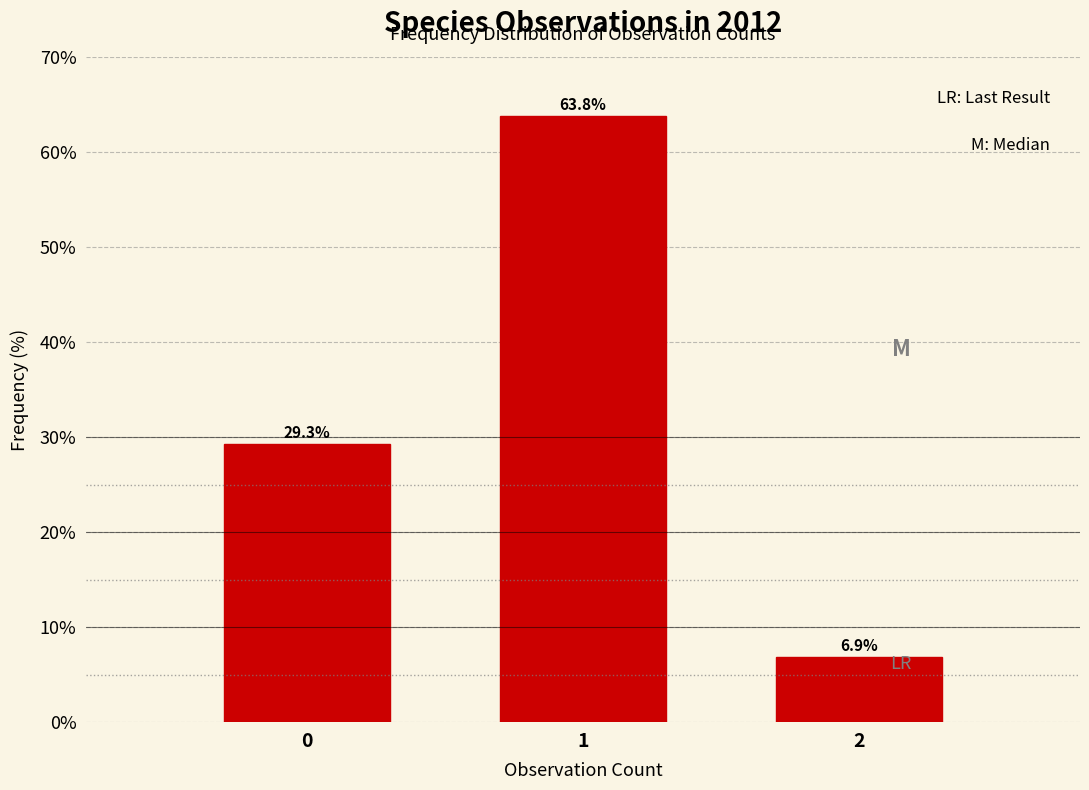

Reading left to right, transcribe all the data shown in this chart.

0=29.3	1=63.8	2=6.9